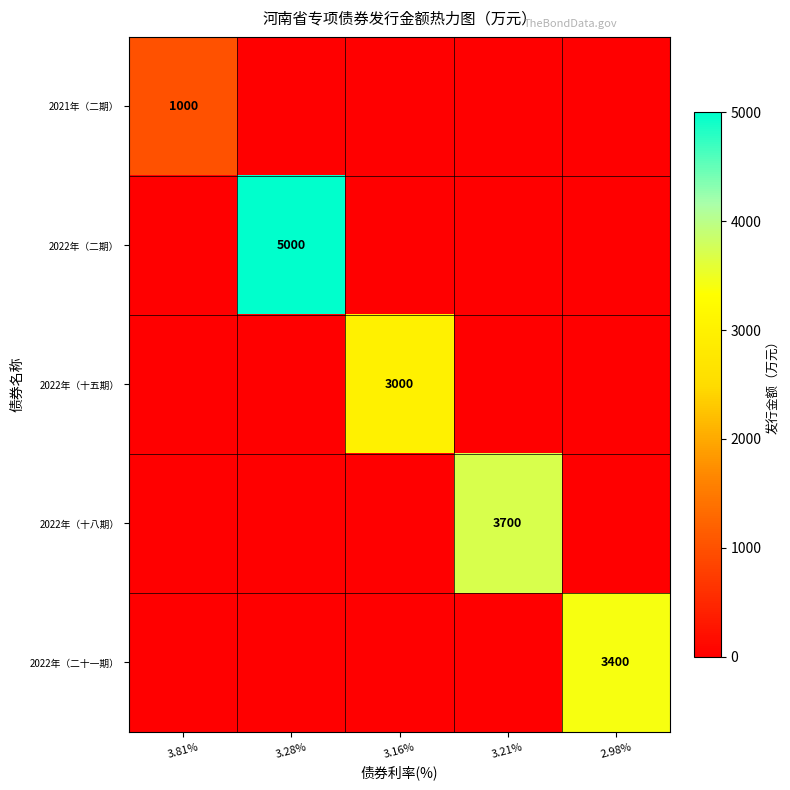

The 2022年（二期） series shows 5000 at 3.28%. True or false?

True